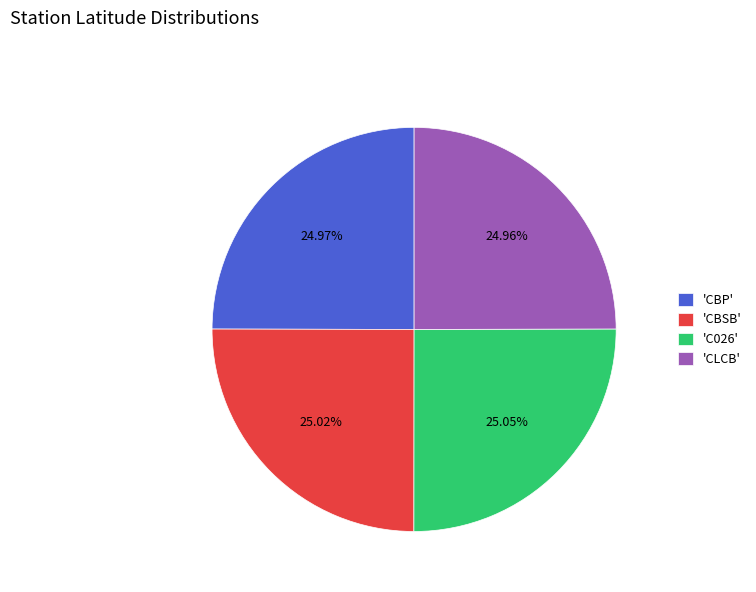

Combined, do 'CLCB' and 'CBP' account for over 50%?

No